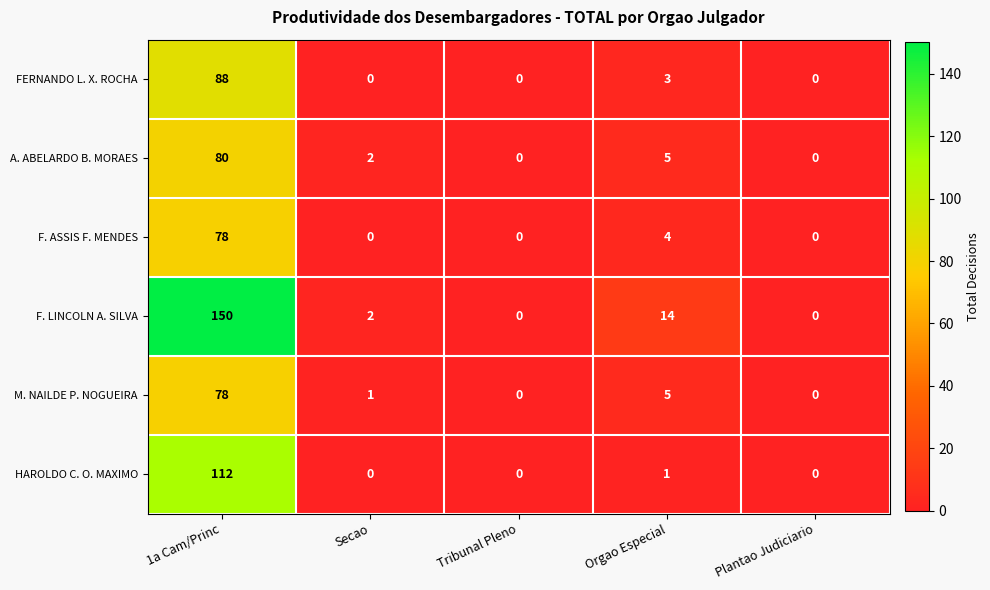

The FERNANDO L. X. ROCHA series shows -45 at Plantao Judiciario. True or false?

False